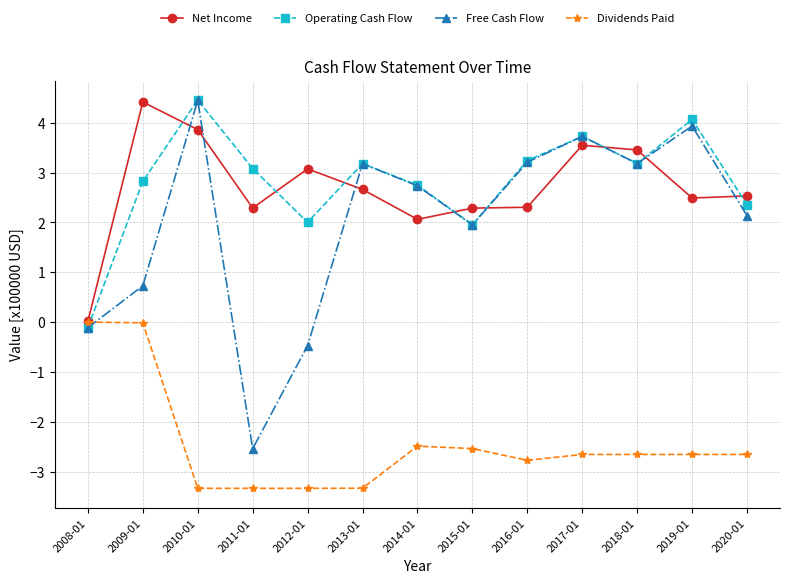

Which series ends up on top after the final intersection of Dividends Paid and Free Cash Flow?

Free Cash Flow